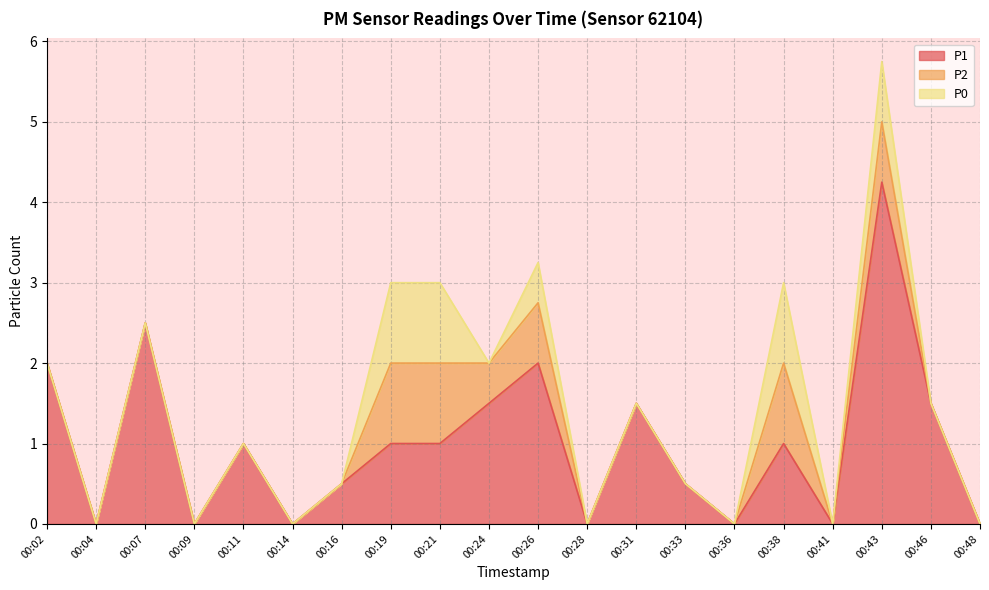

At which category is the sum across all series the highest?

00:43